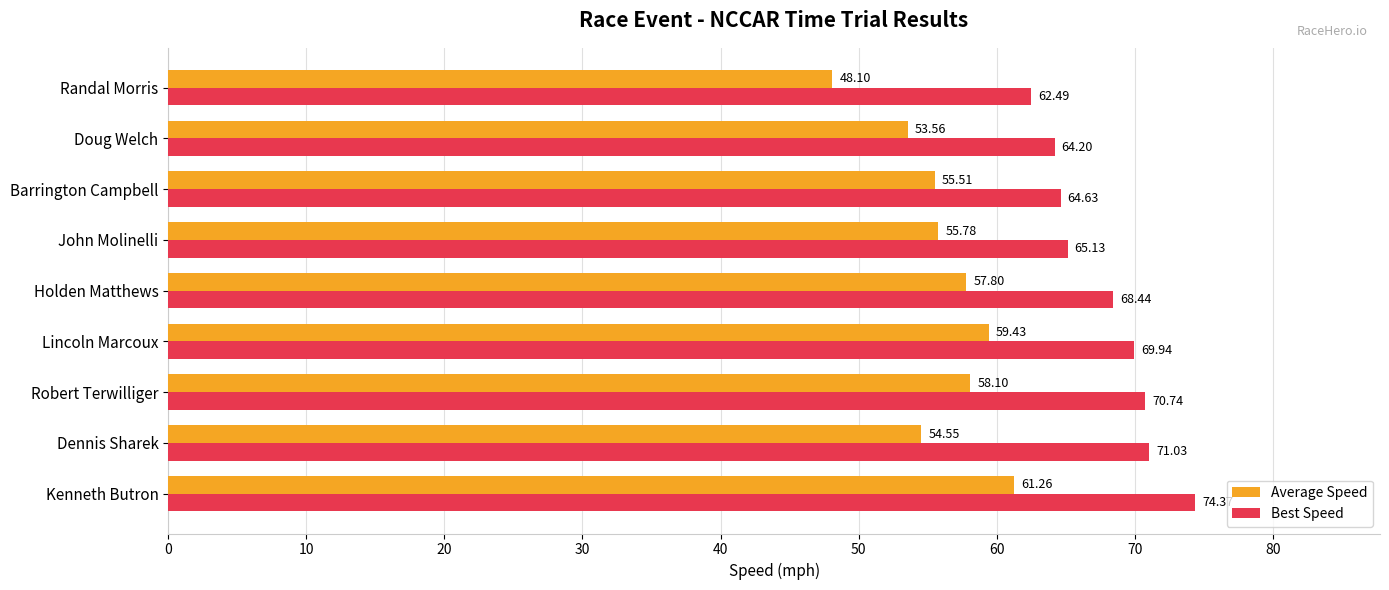

Which category has the highest value across all series?

Kenneth Butron